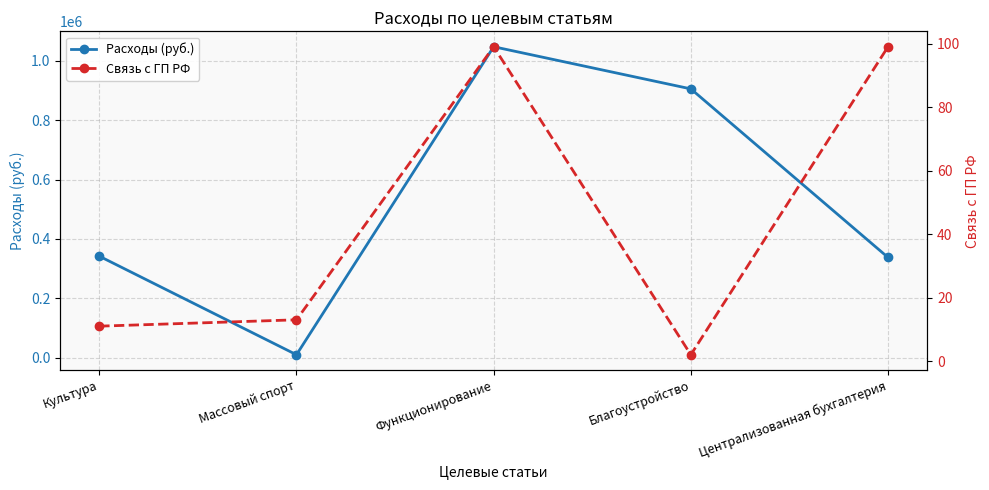

True or false: Связь с ГП РФ and Расходы (руб.) cross at least once.

False